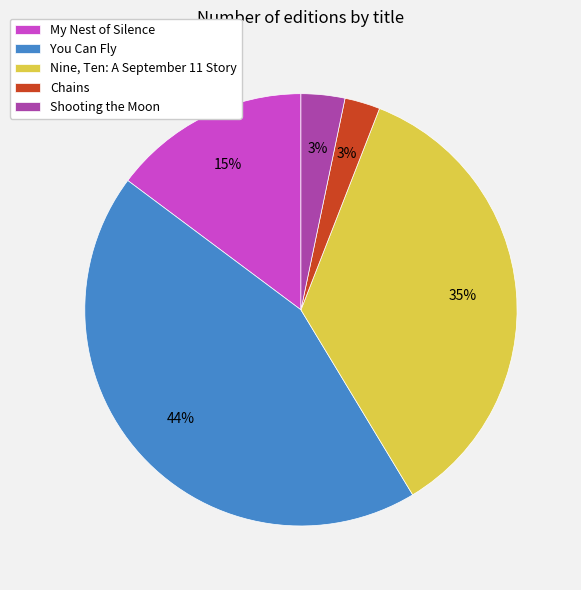

To the nearest percent, what is the average slice percentage?

20%